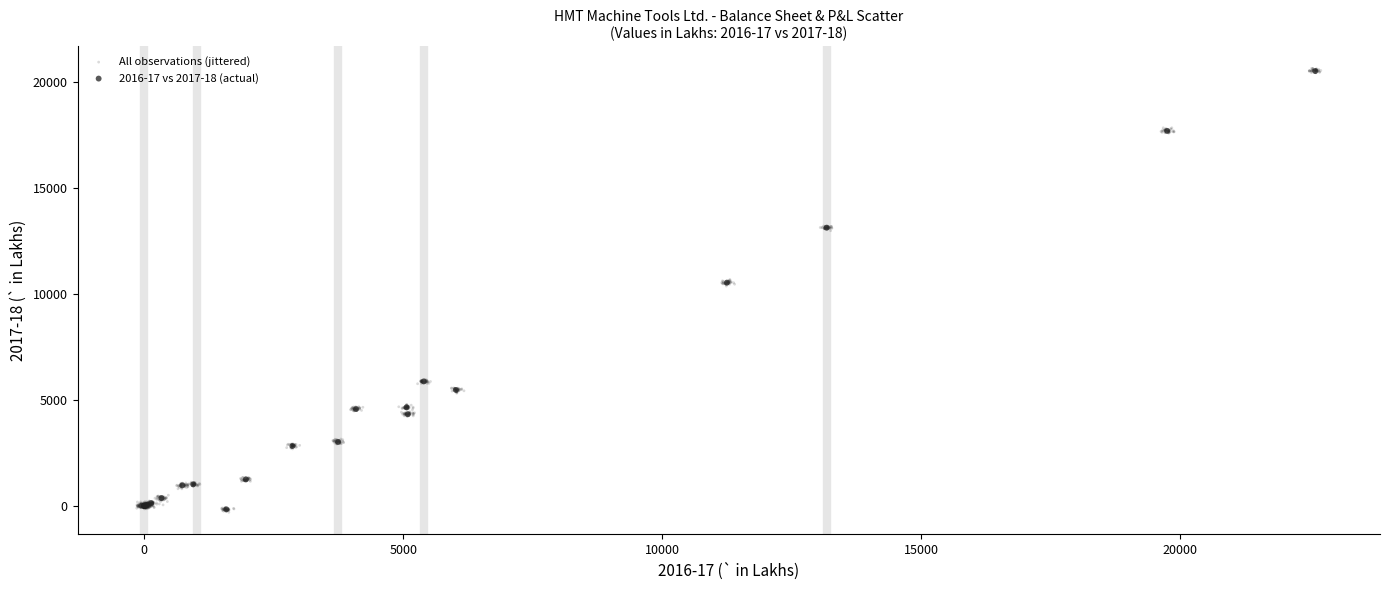

Which series has the widest spread of Y values?

All observations (jittered)